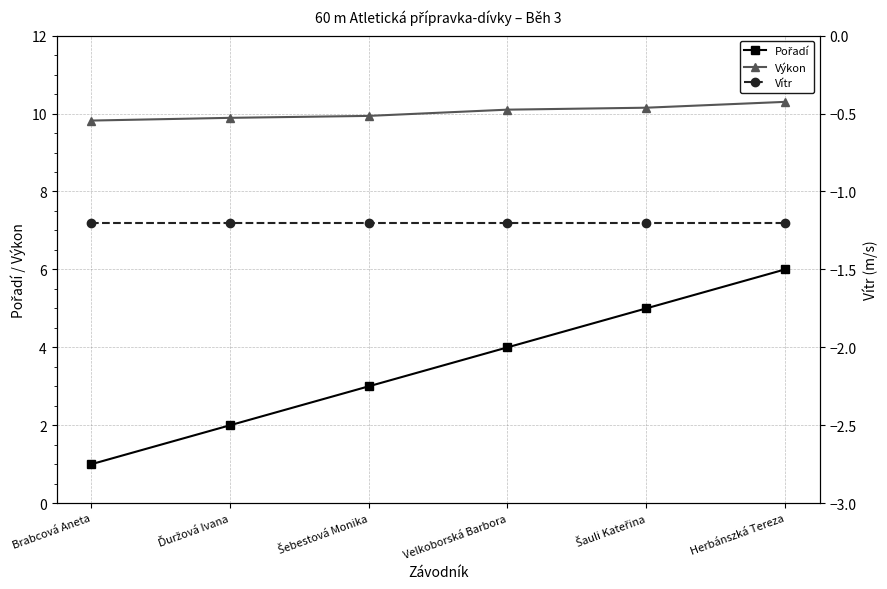

Reading left to right, list all the values displayed in this chart.

Pořadí: 1.0	2.0	3.0	4.0	5.0	6.0
Výkon: 9.8	9.9	9.9	10.1	10.2	10.3
Vítr: -1.2	-1.2	-1.2	-1.2	-1.2	-1.2